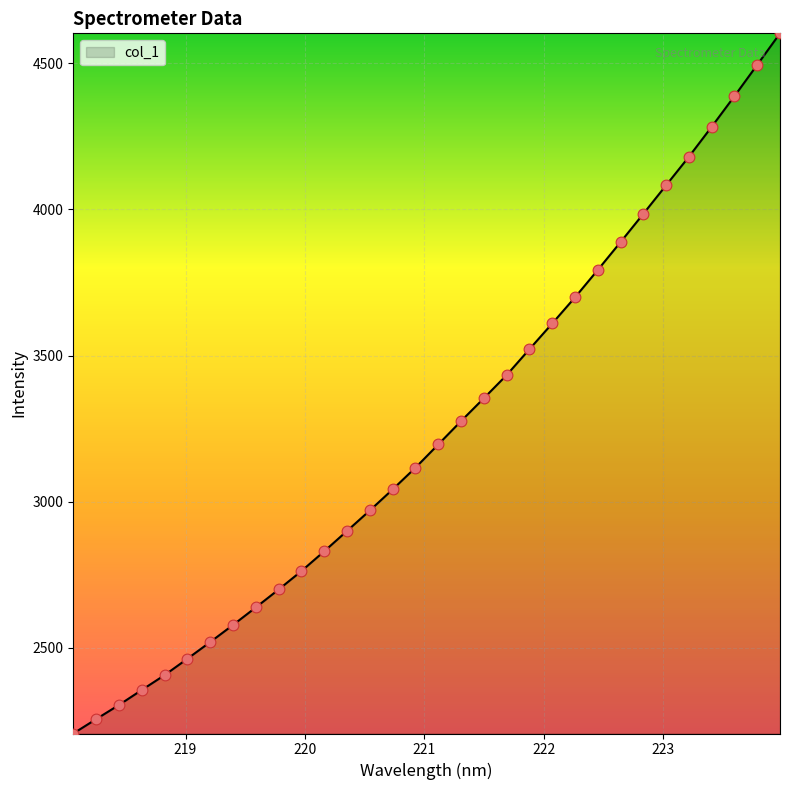

What is the greatest value displayed?

4602.5